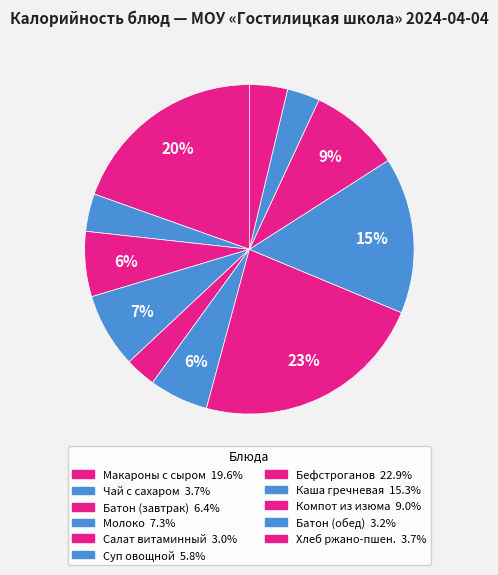

Count the number of slices in the pie.

11